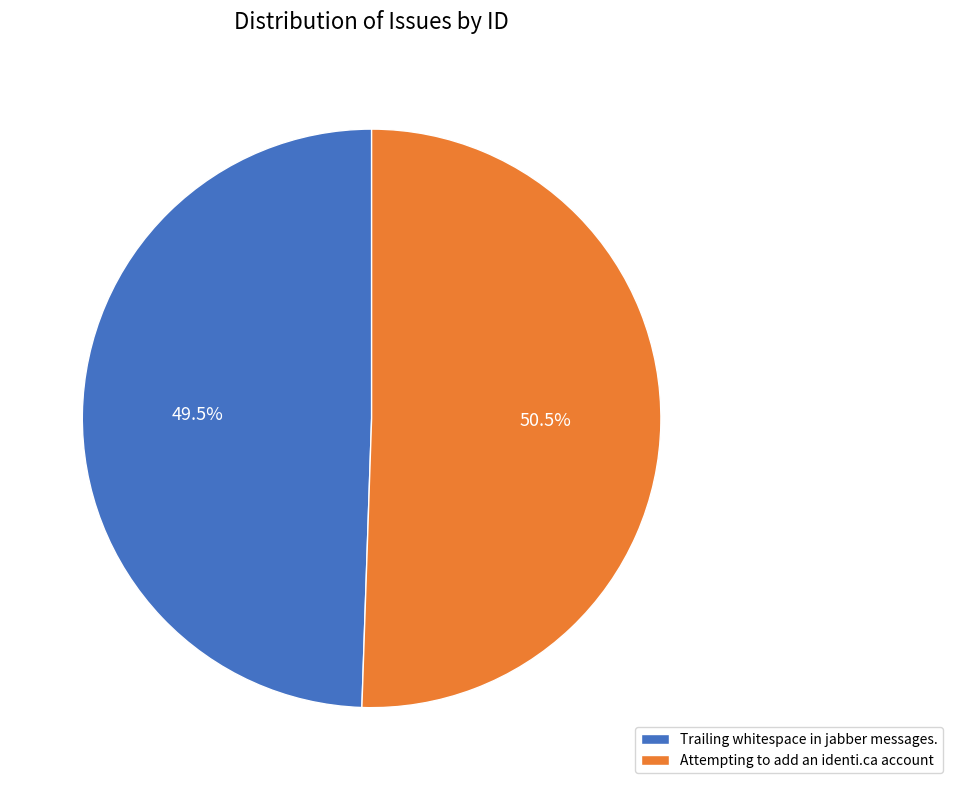

Rank the categories by value from lowest to highest.

Trailing whitespace in jabber messages., Attempting to add an identi.ca account